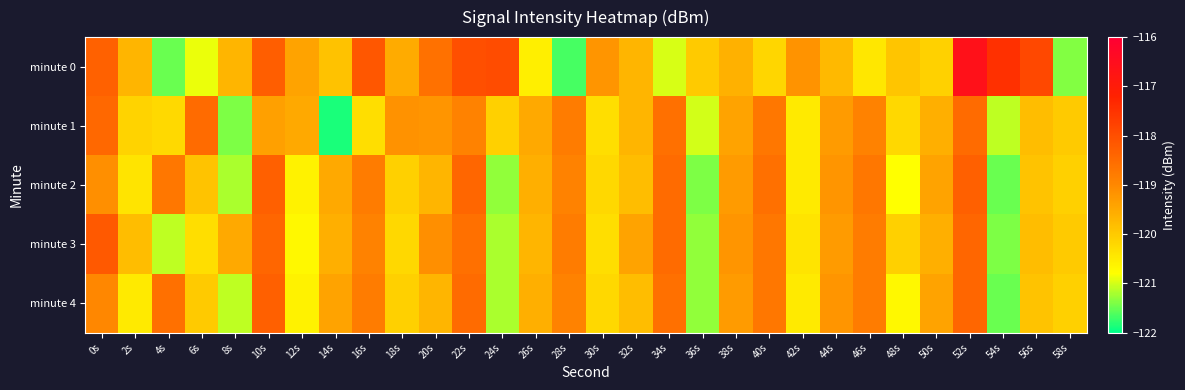

How many data points does each series have?

30